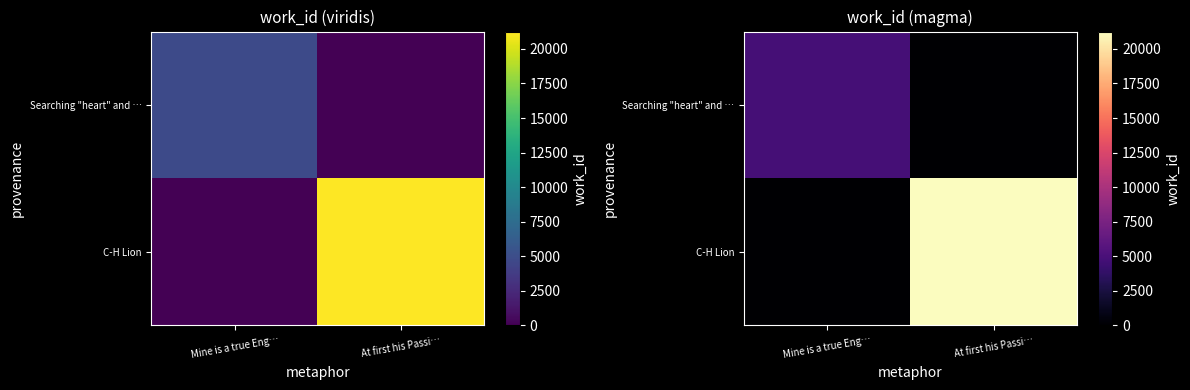

Is it true that Searching "heart" and … equals 6942 at Mine is a true Eng…?

False